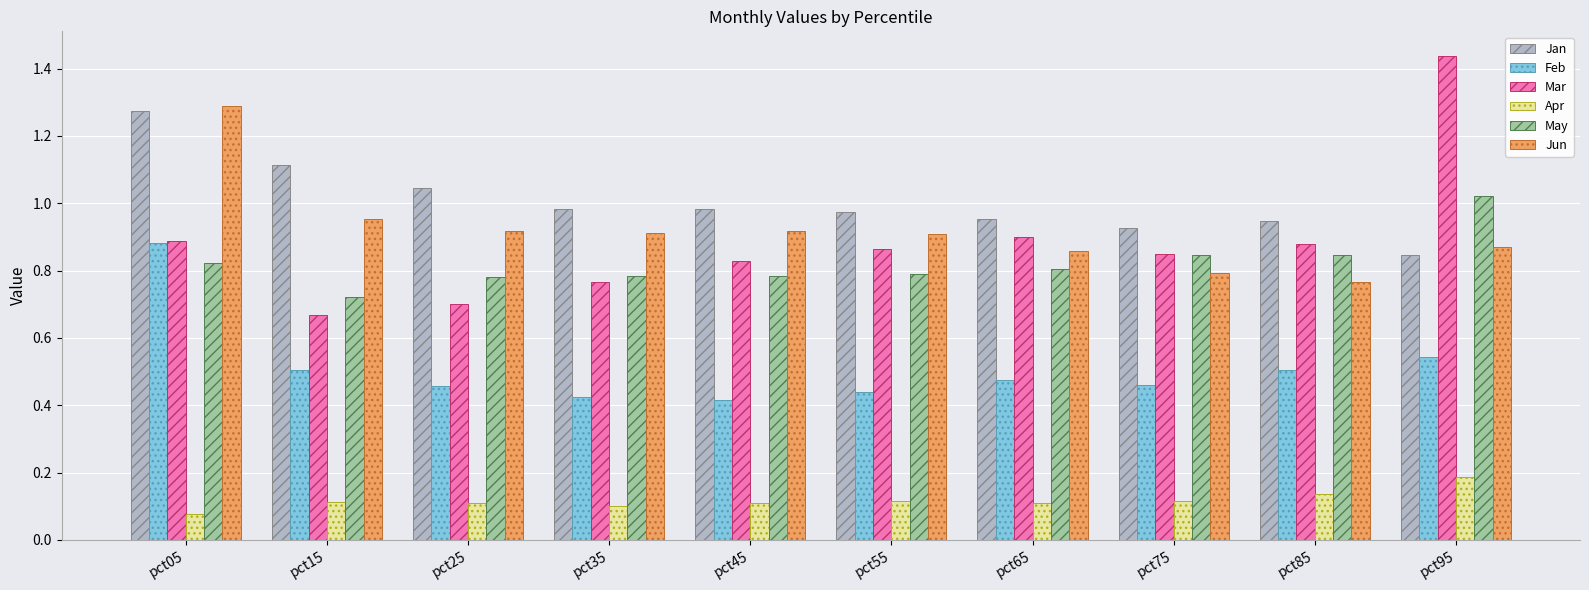

Which label corresponds to the smallest value in the chart?

pct05